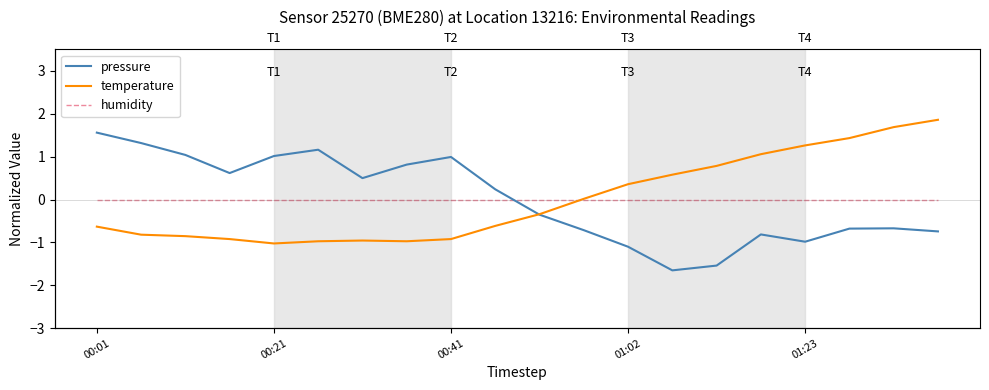

What is the spread (max minus min) of values at 17?

2.1